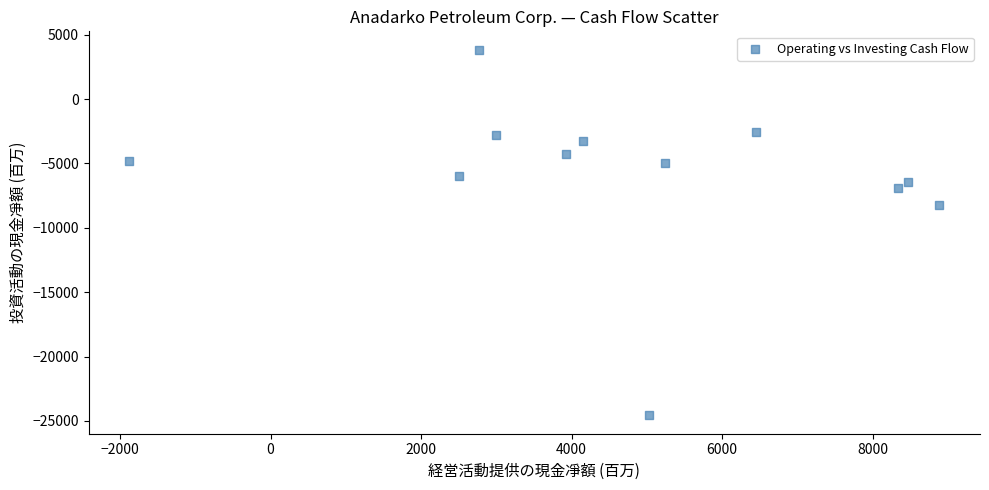

What Y value in the scatter plot is closest to -10363?

-8216